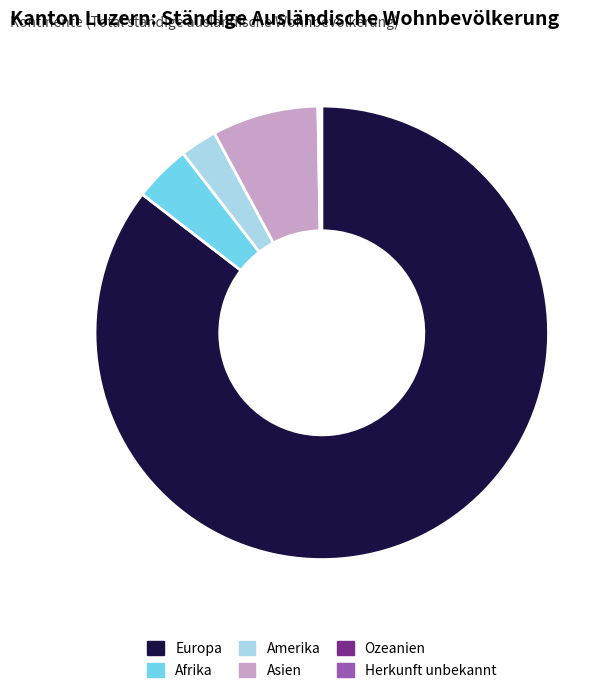

Between Amerika and Afrika, which is larger?

Afrika